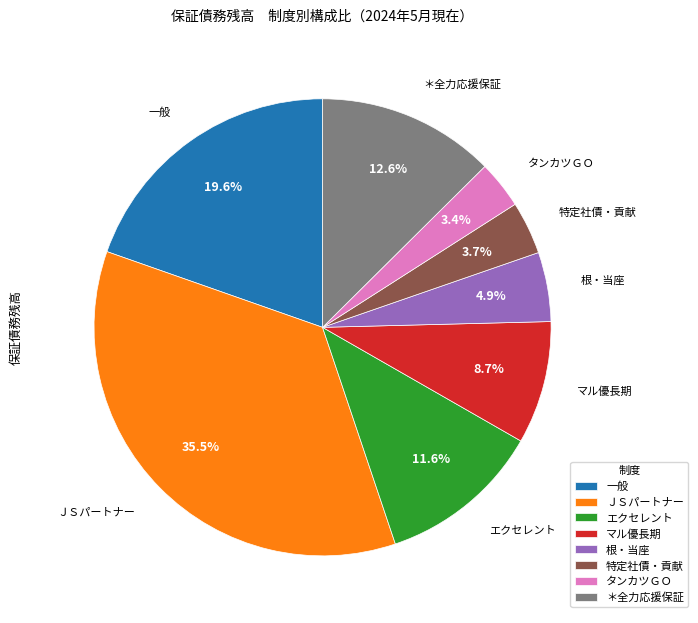

To the nearest percent, what is the combined percentage of エクセレント and ＪＳパートナー?

47%